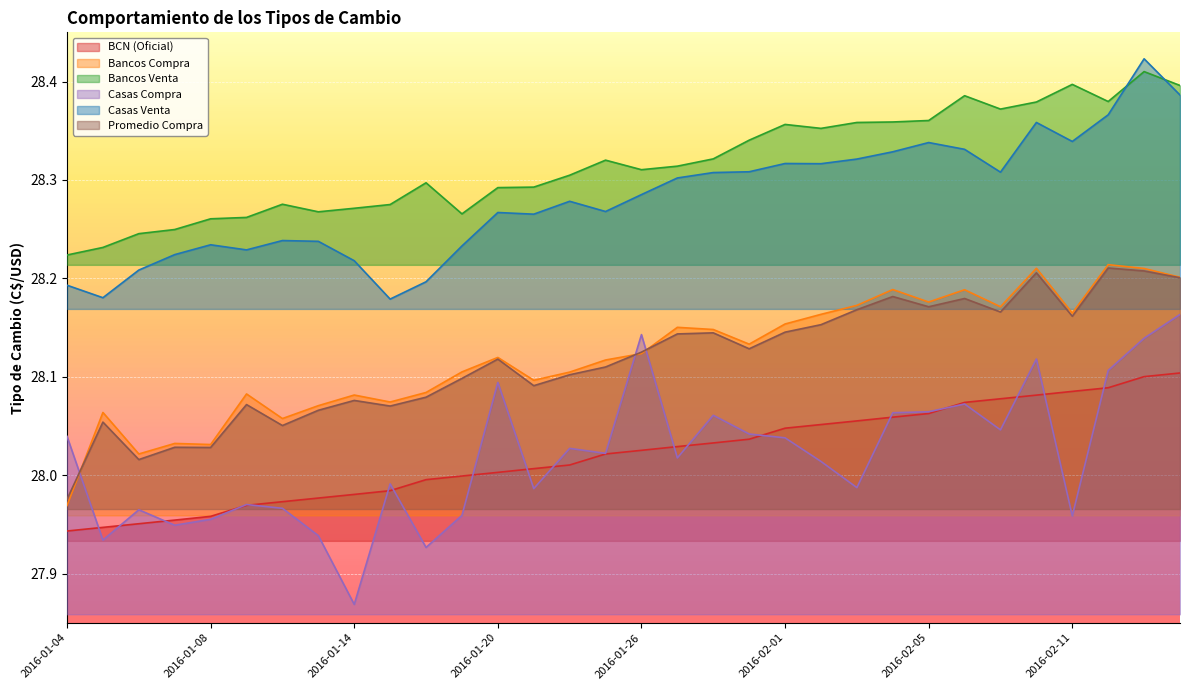

True or false: Bancos Compra and Bancos Venta cross at least once.

False